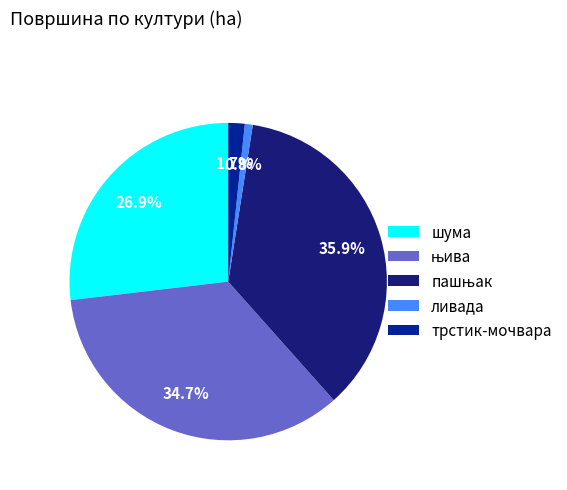

How much of the chart is everything except трстик-мочвара?

98.3%